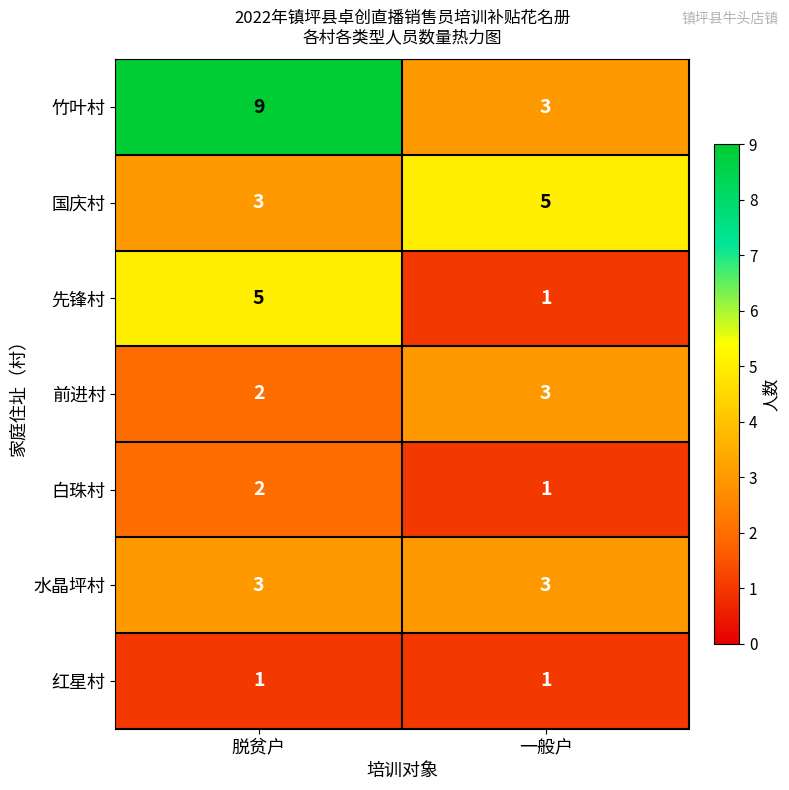

Between 脱贫户 and 一般户, which series saw the biggest shift?

竹叶村